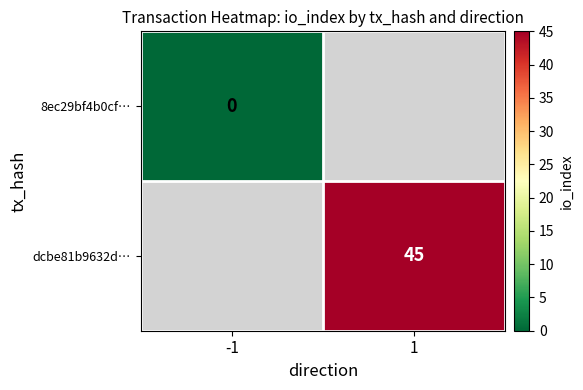

Is the value of dcbe81b9632d… at 1 greater than the value of 8ec29bf4b0cf… at -1?

Yes